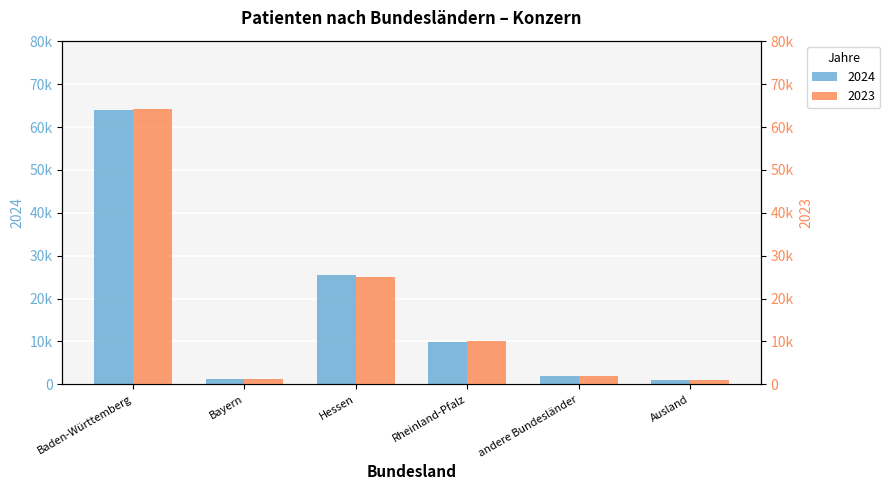

How many data points does each series have?

6